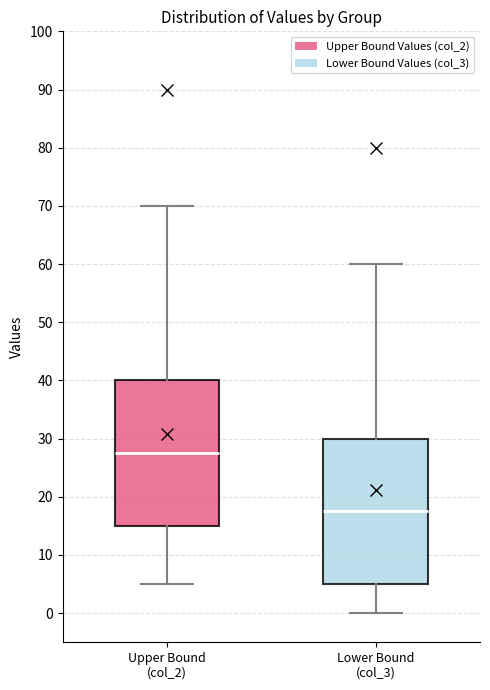

Which box's median line is the lowest?

Lower Bound (col_3)